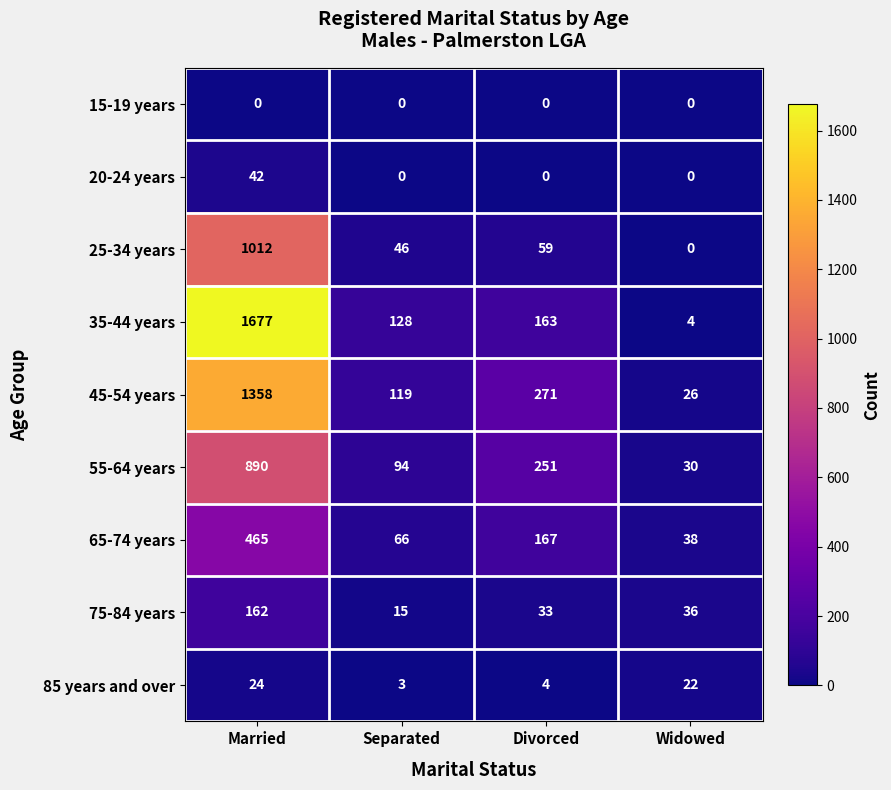

Which category has the highest value in the 20-24 years series?

Married